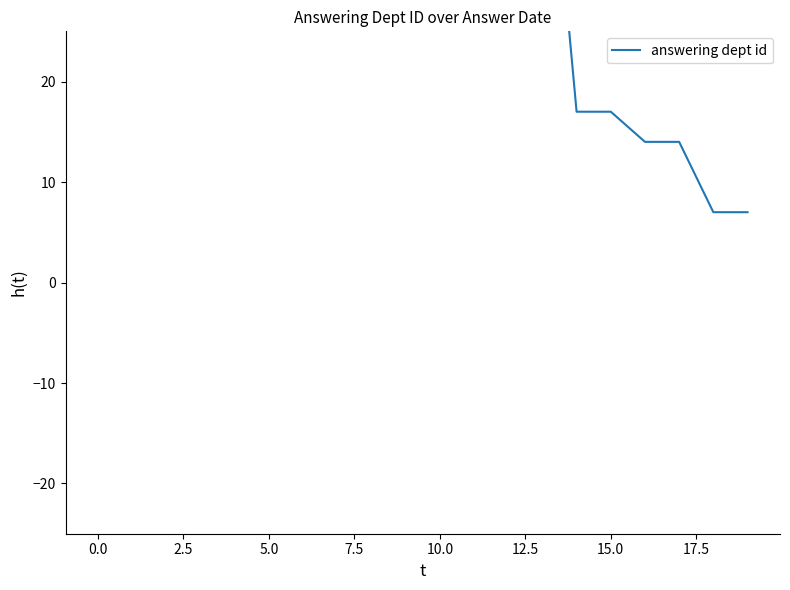

True or false: the data has more than 1 interior local peaks.

False